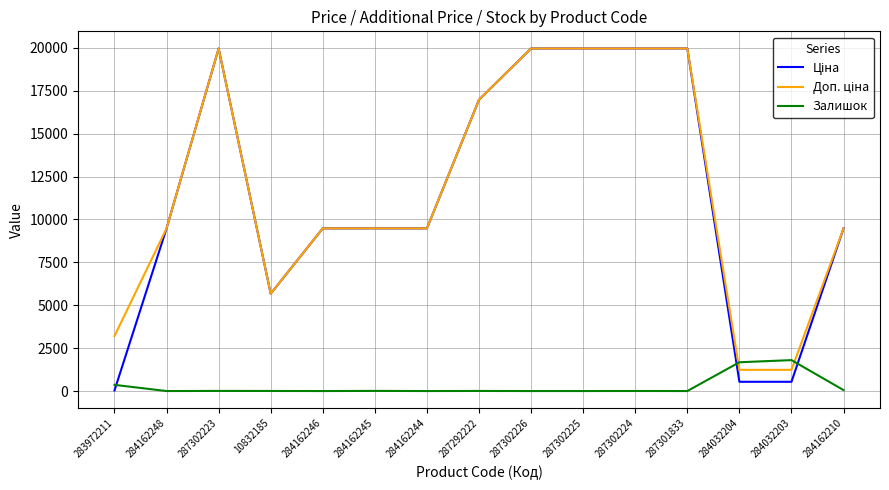

Is it true that Залишок equals 0.0 at 284162248?

True